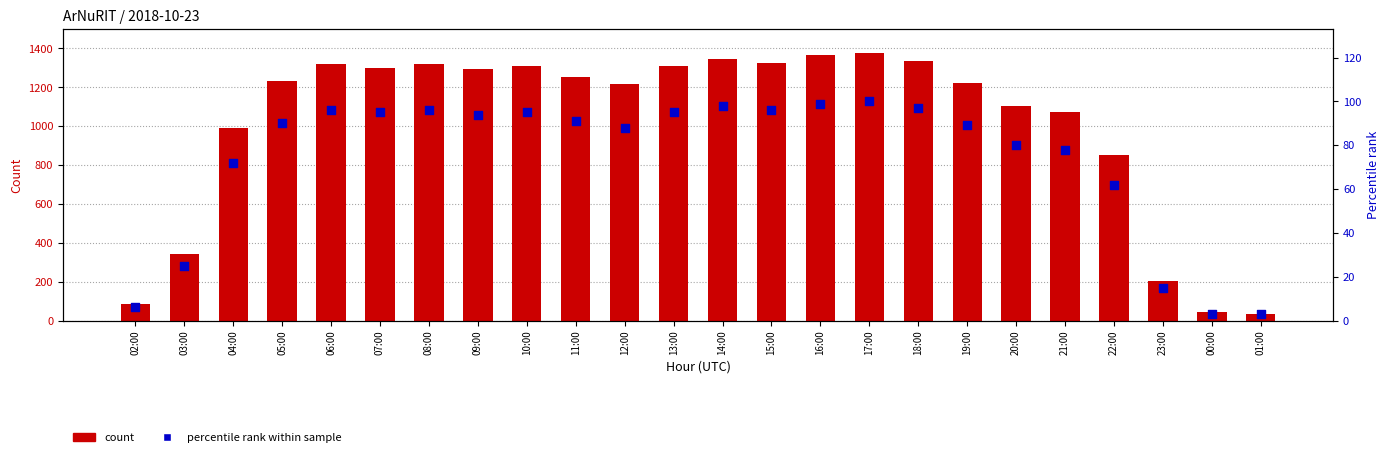

Which series has the widest spread of Y values?

col_3 count